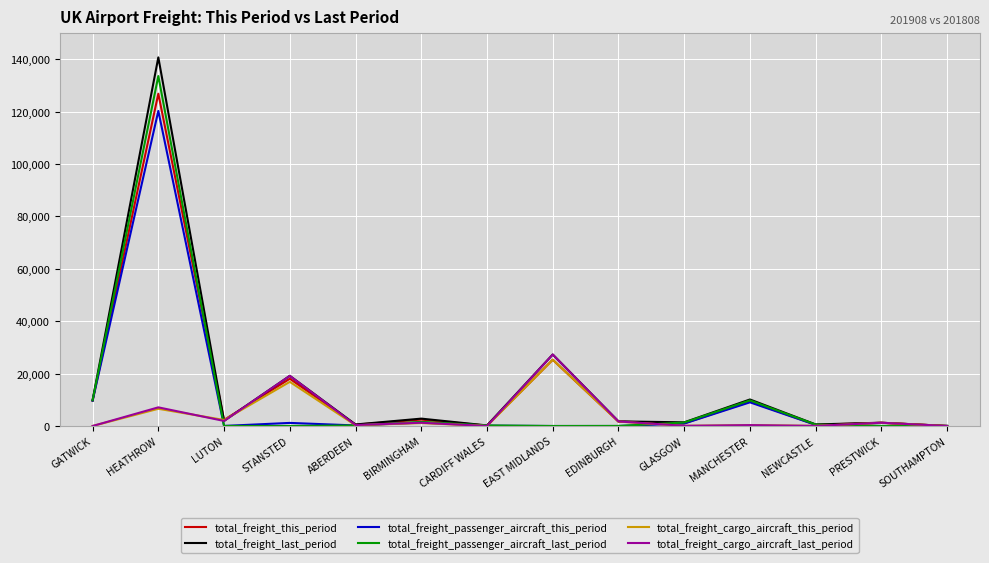

Between STANSTED and SOUTHAMPTON, which series saw the biggest shift?

total_freight_cargo_aircraft_last_period